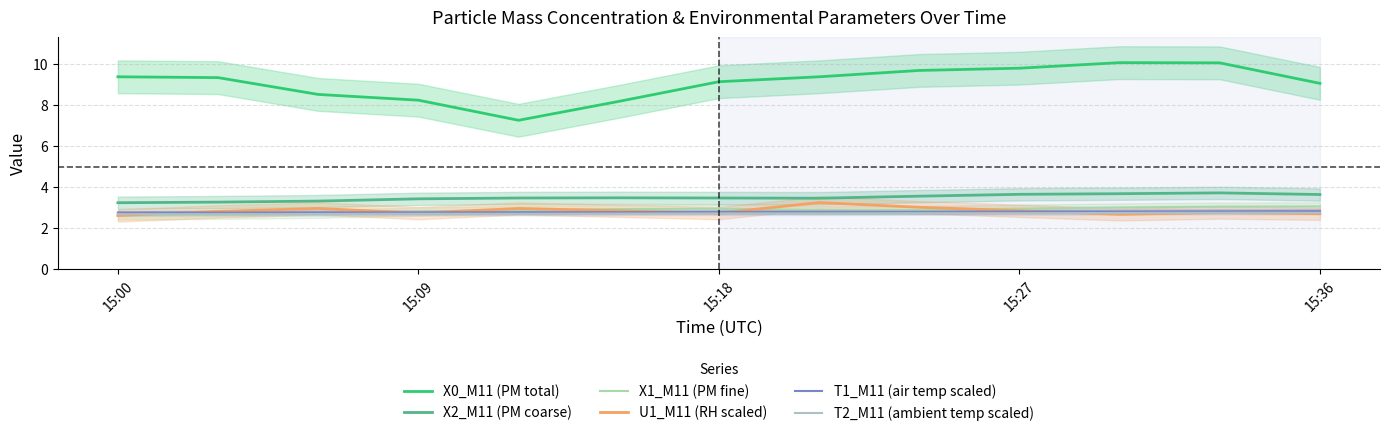

What is the difference between the second highest and second lowest values in the U1_M11 (RH scaled) series?

0.3